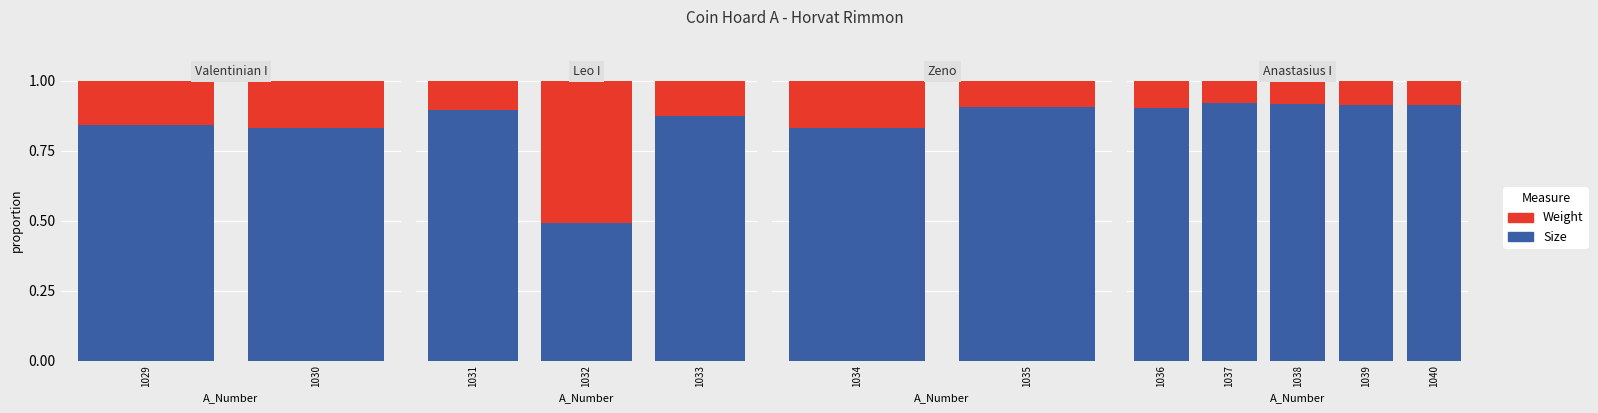

True or false: Weight has a value of 0.1 at 1038.

False